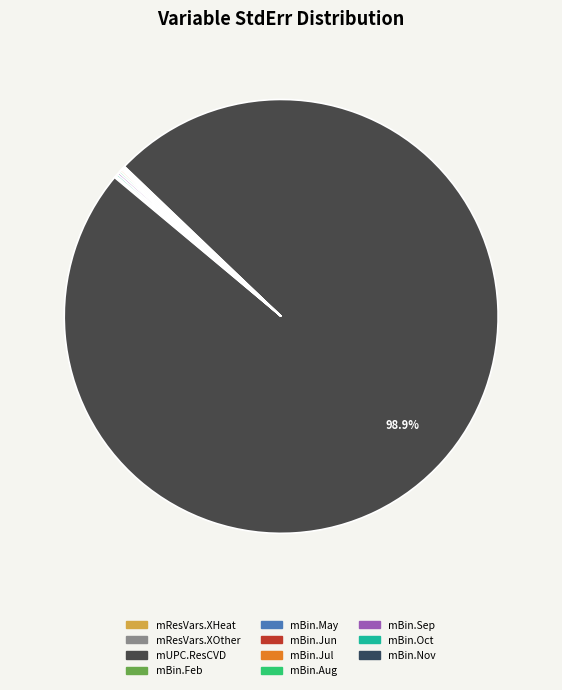

Which has a higher value, mBin.Aug or mBin.Jun?

mBin.Aug